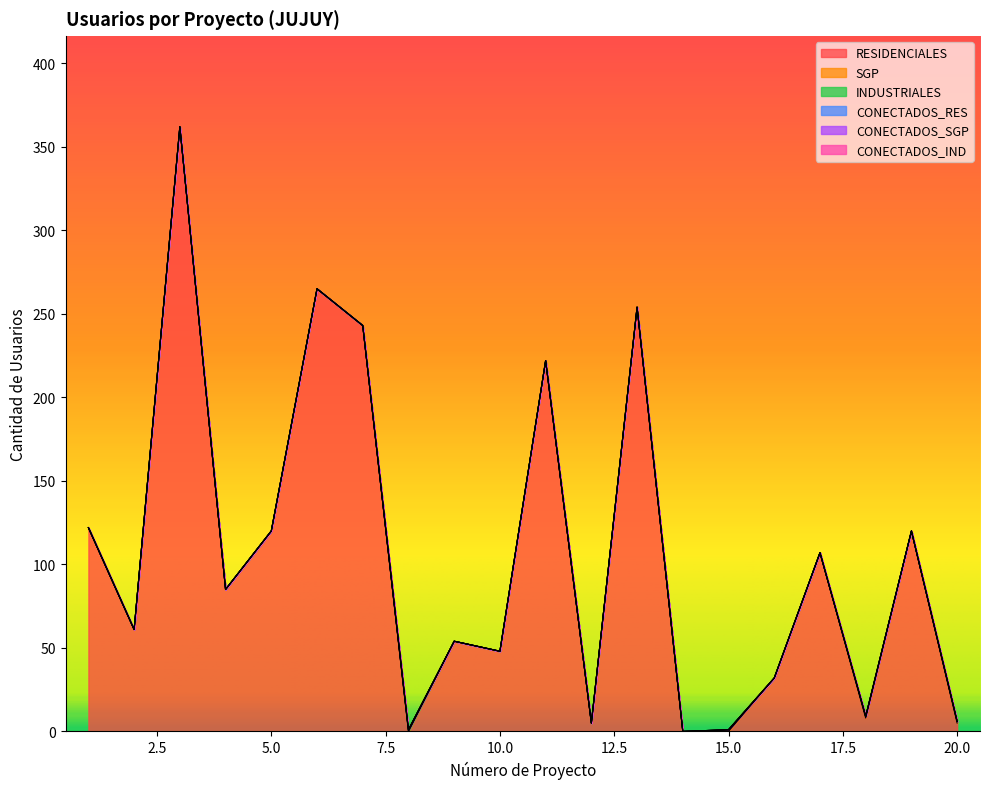

Does the chart display data point markers on the line(s)?

No